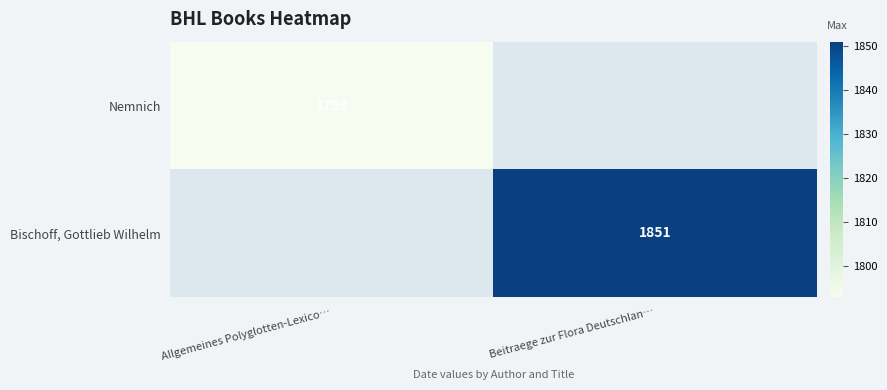

Is it true that Bischoff, Gottlieb Wilhelm equals 3208 at Beitraege zur Flora Deutschlan…?

False